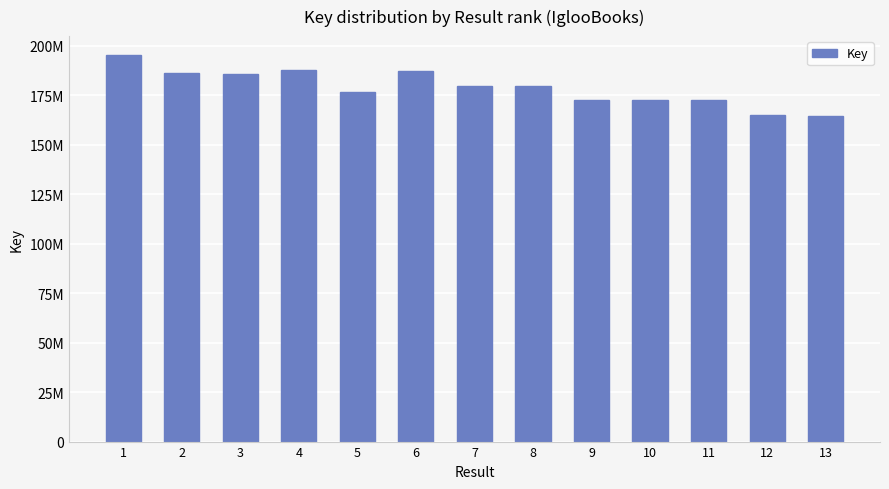

What is the difference between the values at 11 and 2?

13595303